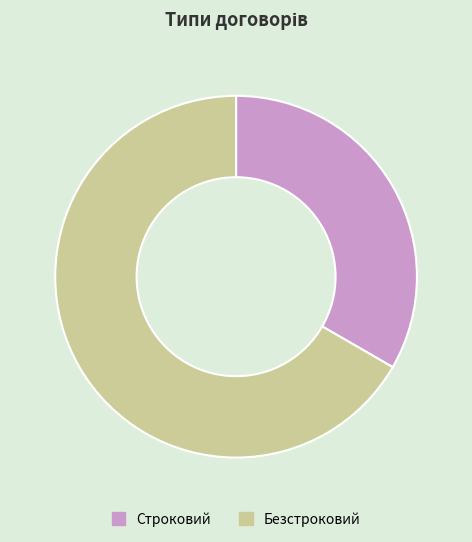

Approximately how many times larger is the value at Безстроковий compared to Строковий?

2.0